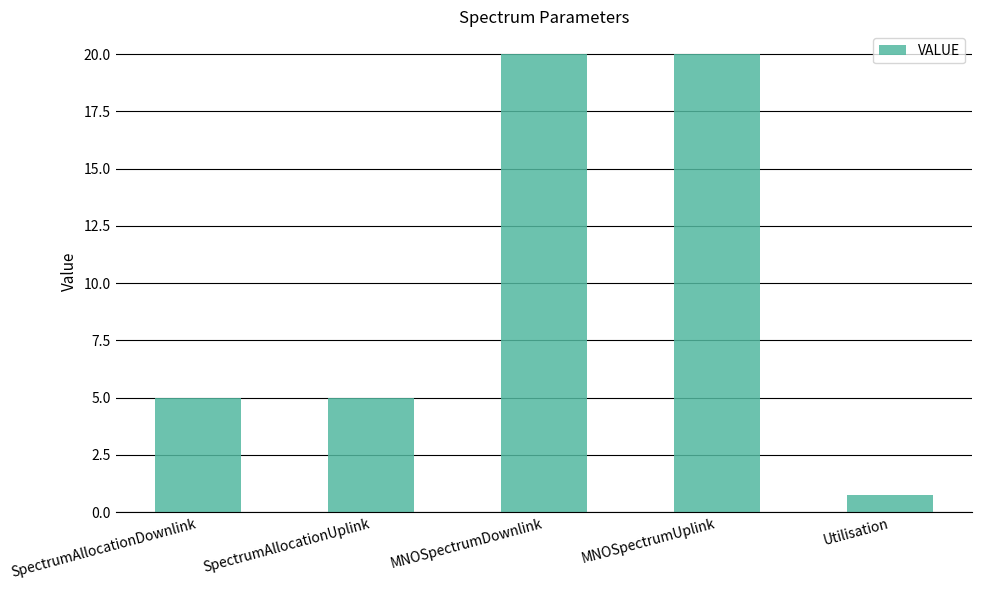

True or false: the data shows 5.0 at SpectrumAllocationUplink.

True